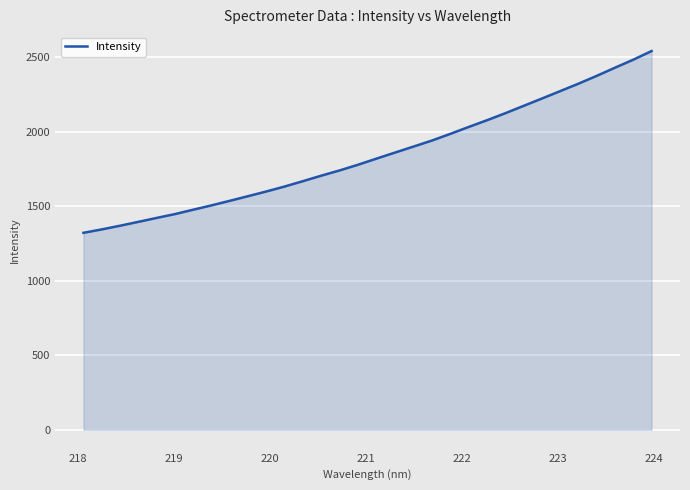

Reading left to right, transcribe all the data shown in this chart.

1321.3	1344.3	1369.0	1395.1	1421.5	1447.3	1476.8	1506.1	1536.7	1568.0	1599.6	1633.1	1669.1	1705.9	1741.1	1779.3	1820.0	1860.1	1900.1	1940.3	1984.9	2031.1	2076.2	2123.4	2172.6	2221.9	2271.8	2321.8	2374.4	2429.2	2483.1	2541.0